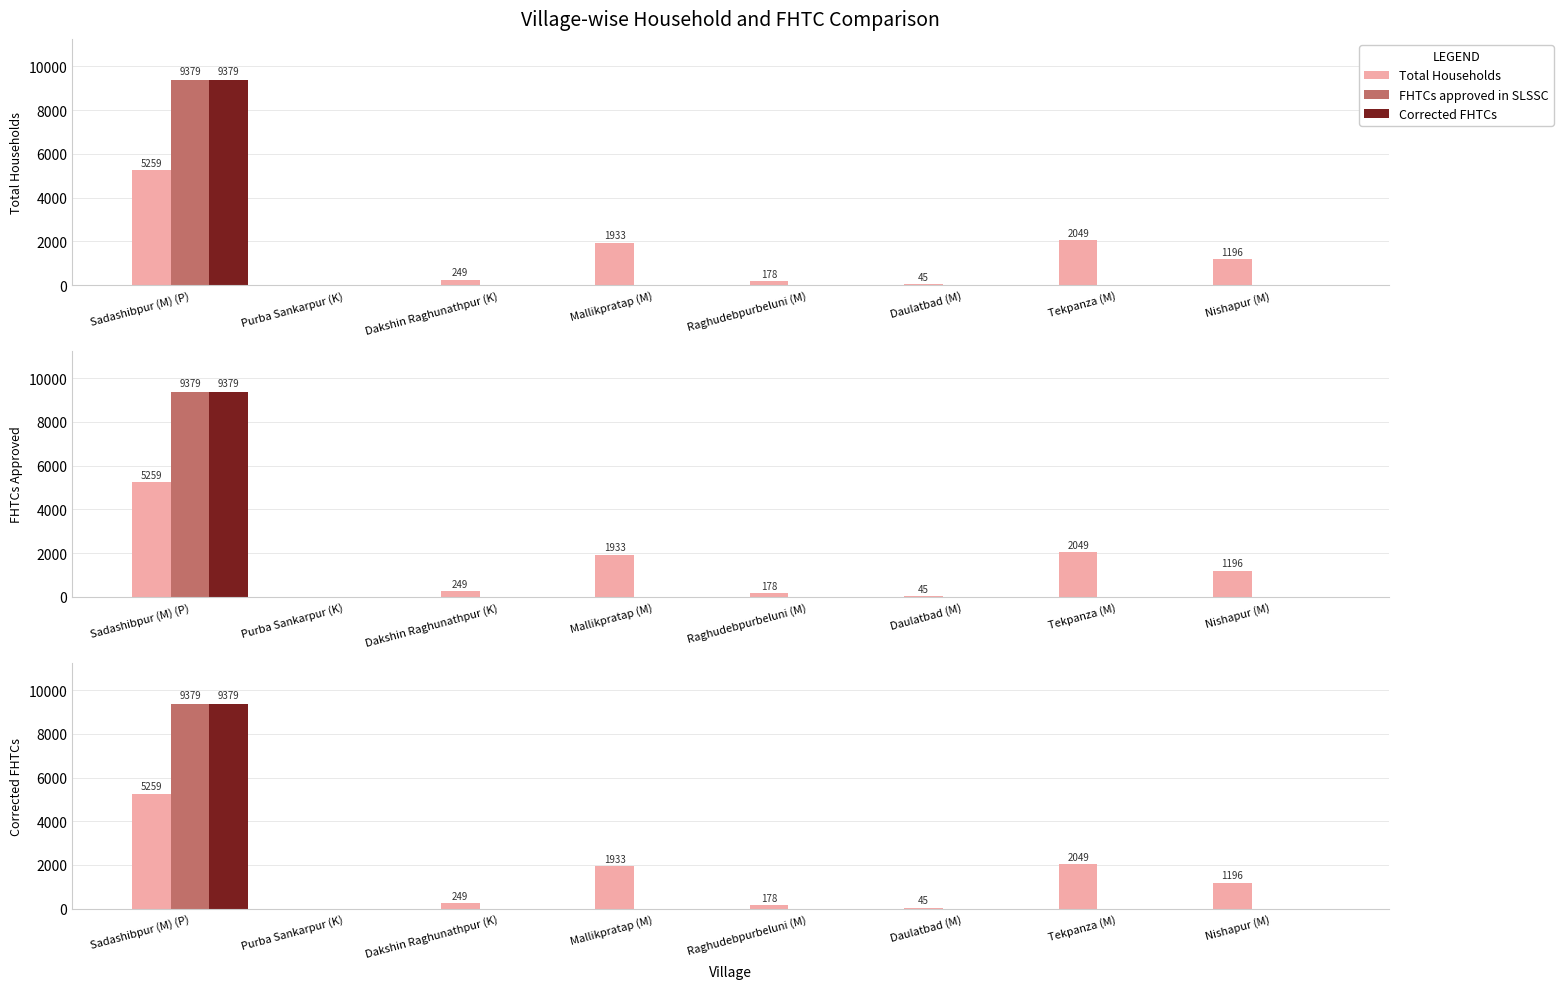

List the labels in order of Total Households value, smallest first.

Purba Sankarpur (K), Daulatbad (M), Raghudebpurbeluni (M), Dakshin Raghunathpur (K), Nishapur (M), Mallikpratap (M), Tekpanza (M), Sadashibpur (M) (P)